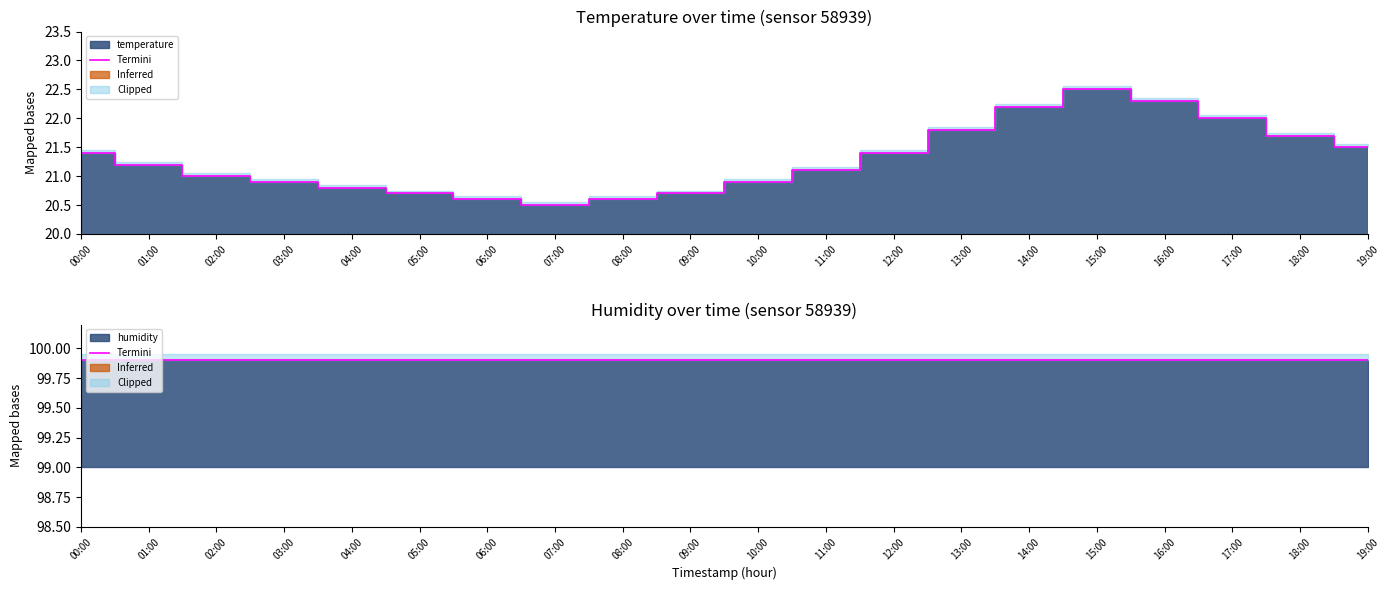

Rank the categories by value from highest to lowest.

15:00, 16:00, 14:00, 17:00, 13:00, 18:00, 19:00, 00:00, 12:00, 01:00, 11:00, 02:00, 03:00, 10:00, 04:00, 05:00, 09:00, 06:00, 08:00, 07:00